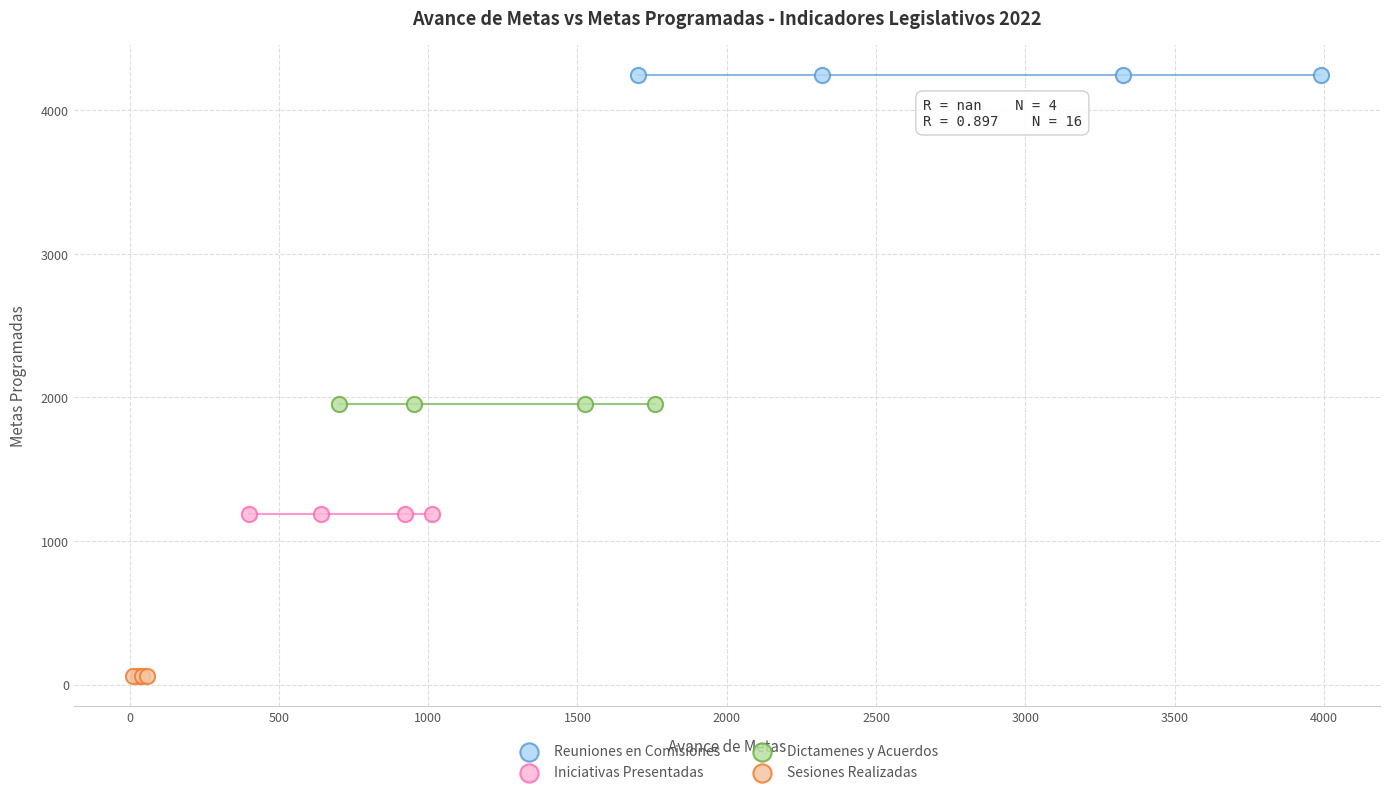

Which series contains the lowest Y value?

Sesiones Realizadas